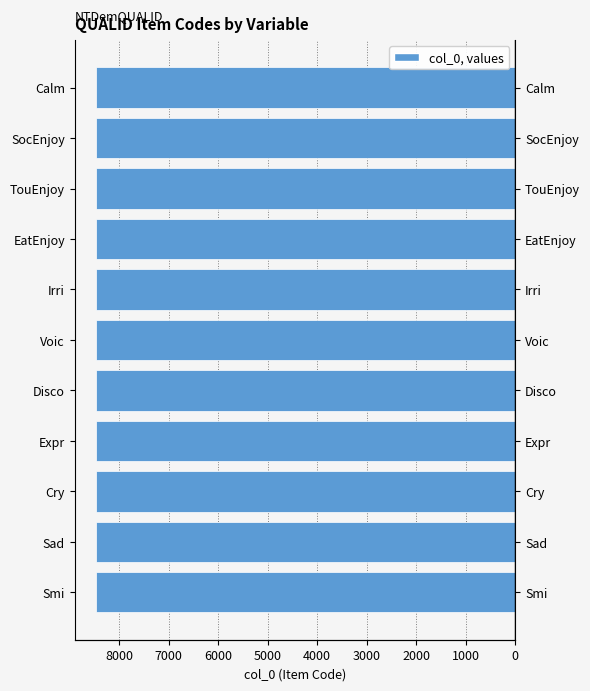

The value at Calm is -8472. True or false?

True